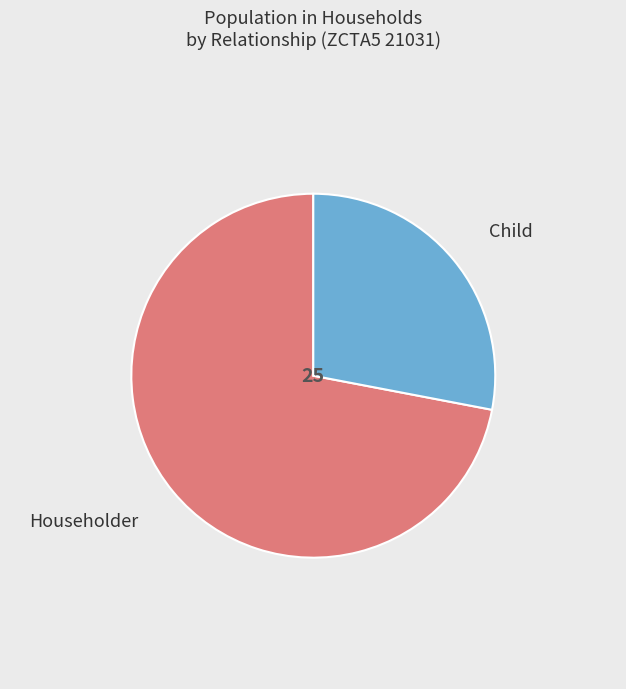

Count the number of slices in the pie.

2